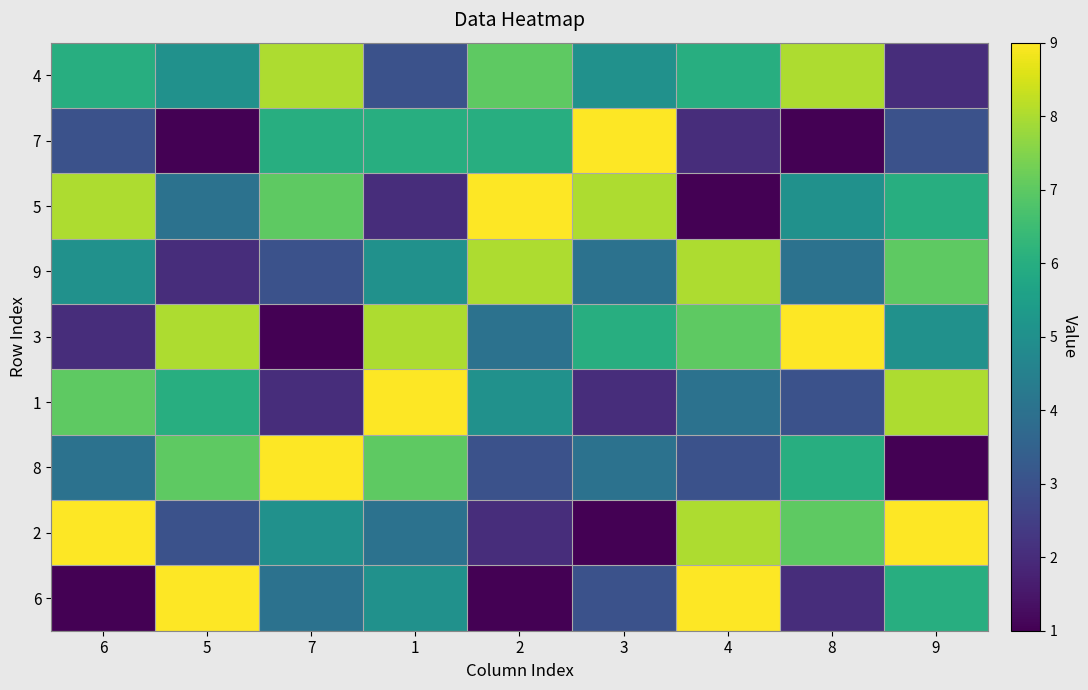

Which series has the largest total across all categories?

3